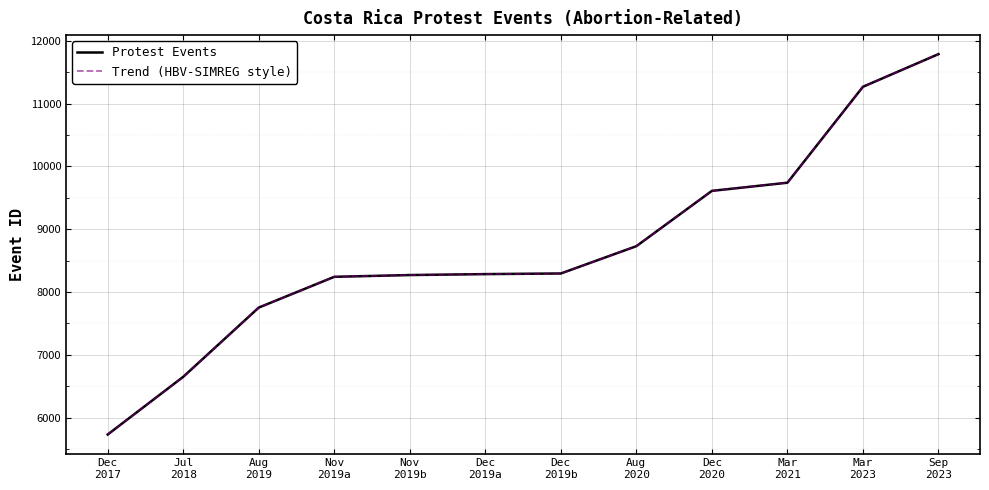

Rank the categories by Trend (HBV-SIMREG style) value from highest to lowest.

Sep
2023, Mar
2023, Mar
2021, Dec
2020, Aug
2020, Dec
2019b, Dec
2019a, Nov
2019b, Nov
2019a, Aug
2019, Jul
2018, Dec
2017